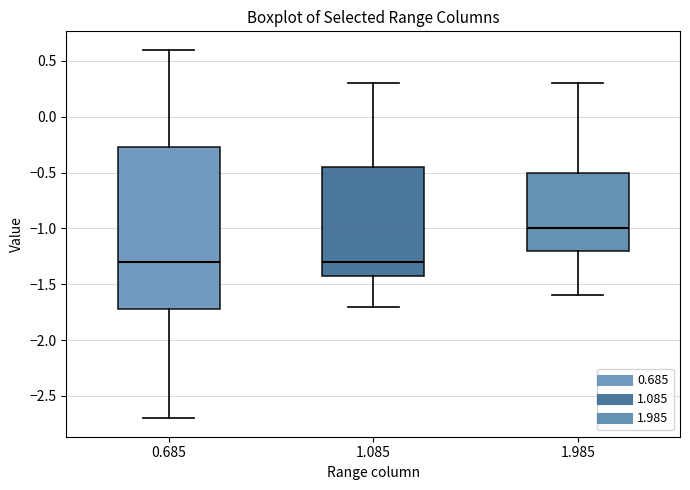

Reading left to right, transcribe this box plot: for each box, give where its median line is, the range the box spans, and where its two whiskers end, as read against the y-axis. The values are not printed on the chart, so give them approximately, as read against the axis.

0.685: median -1.30, box -1.70 to -0.25, whiskers -2.70 to 0.60
1.085: median -1.30, box -1.40 to -0.45, whiskers -1.70 to 0.30
1.985: median -1.00, box -1.20 to -0.50, whiskers -1.60 to 0.30